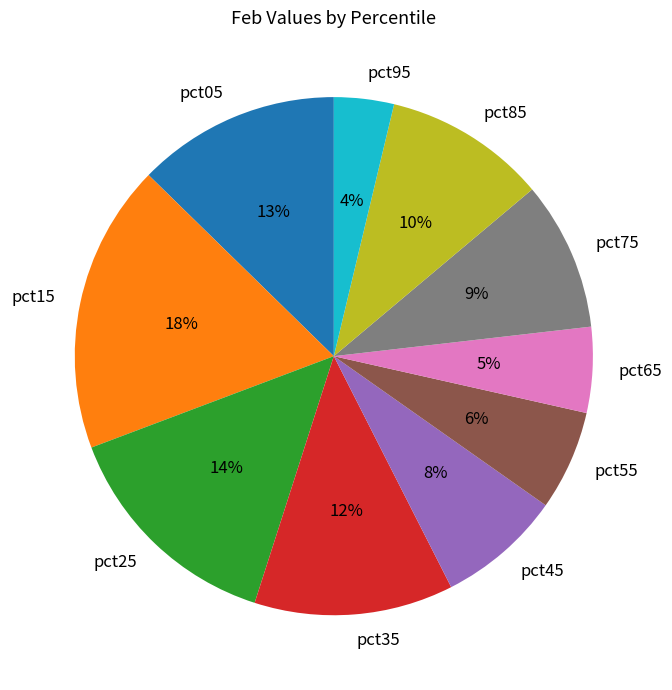

How many segments does this pie chart have?

10